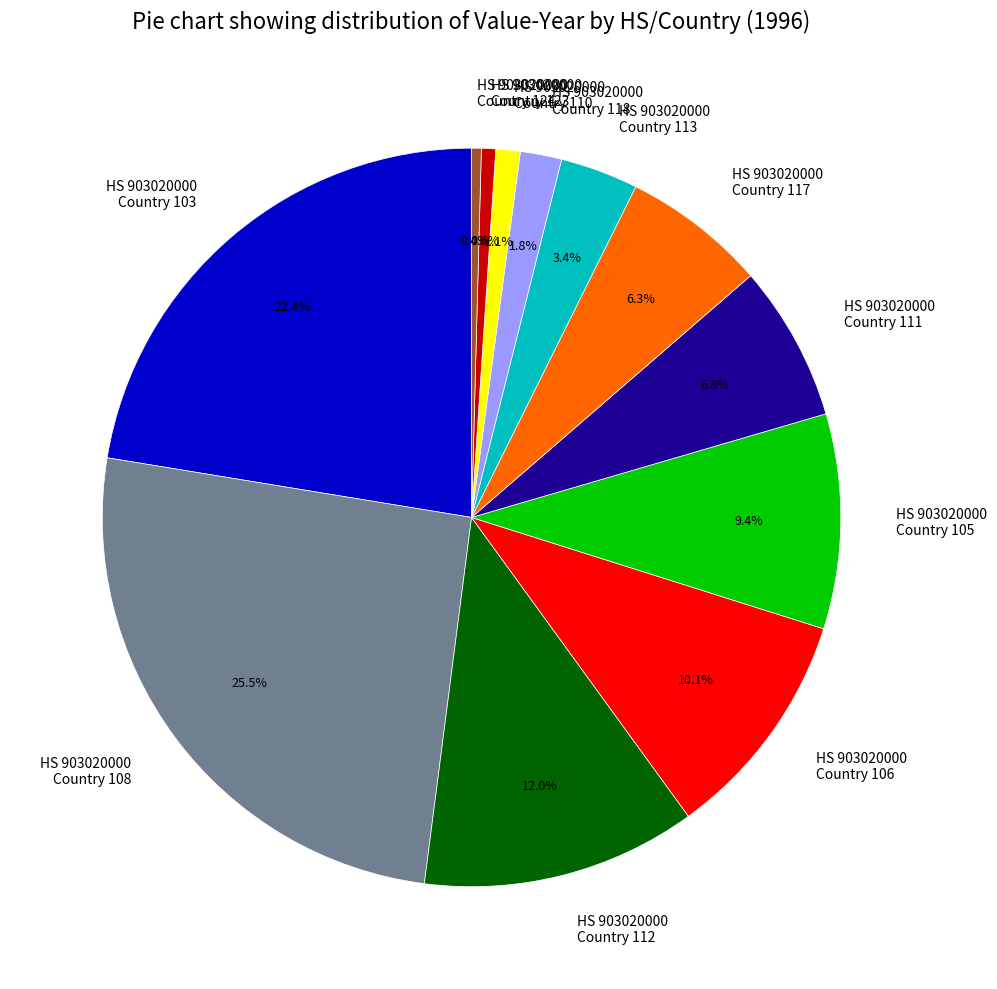

Count the number of slices in the pie.

12